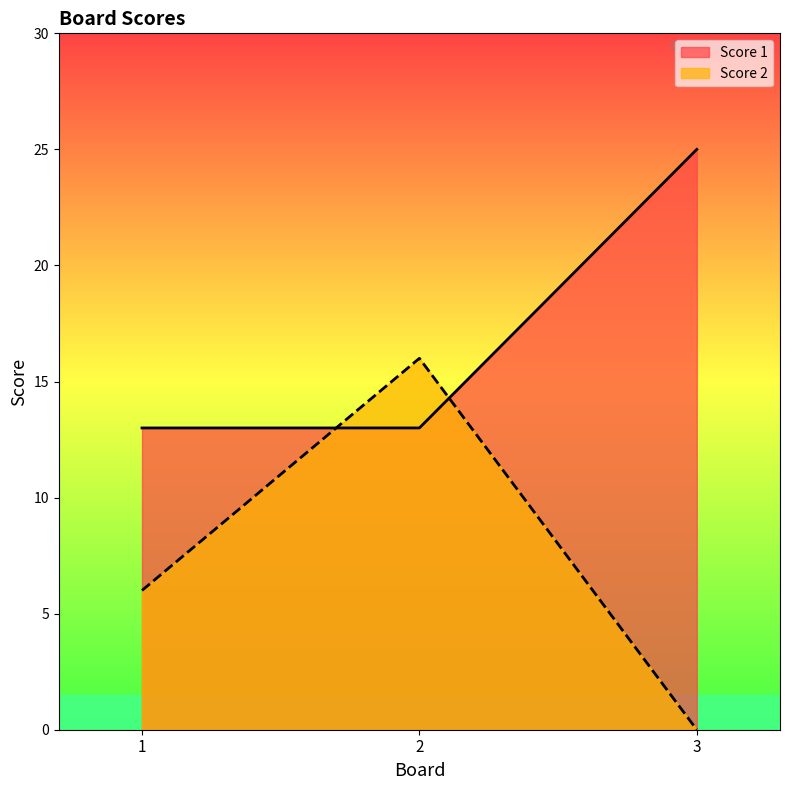

What is the lowest value of the Score 1 series?

13